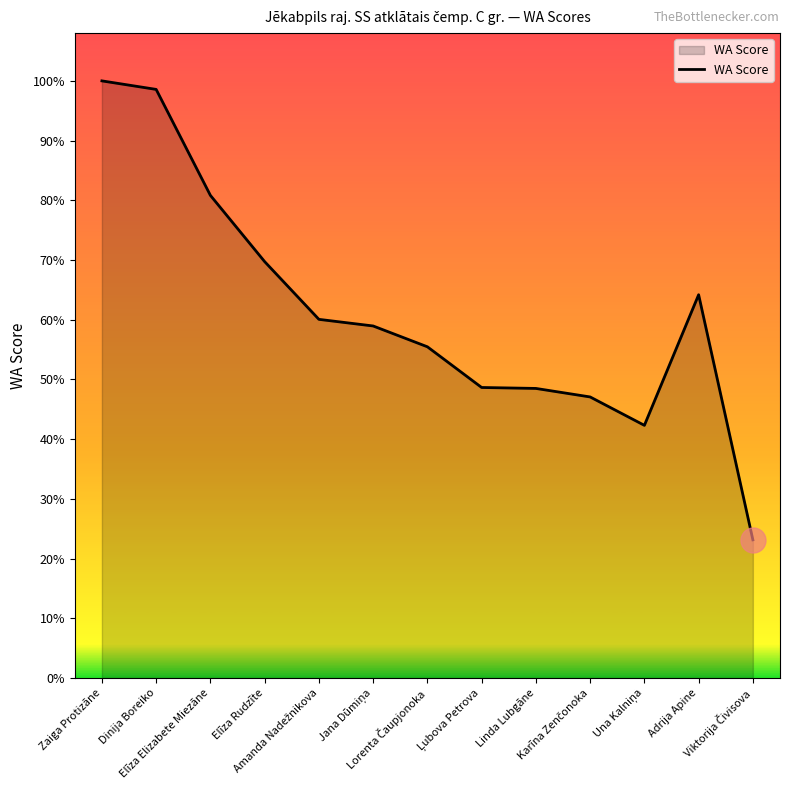

List the labels in order of value, largest first.

Zaiga Protizāne, Dinija Boreiko, Elīza Elizabete Miezāne, Elīza Rudzīte, Adrija Apine, Amanda Nadežnikova, Jana Dūmiņa, Lorenta Čaupjonoka, Ļubova Petrova, Linda Lubgāne, Karīna Zenčonoka, Una Kalniņa, Viktorija Čivisova